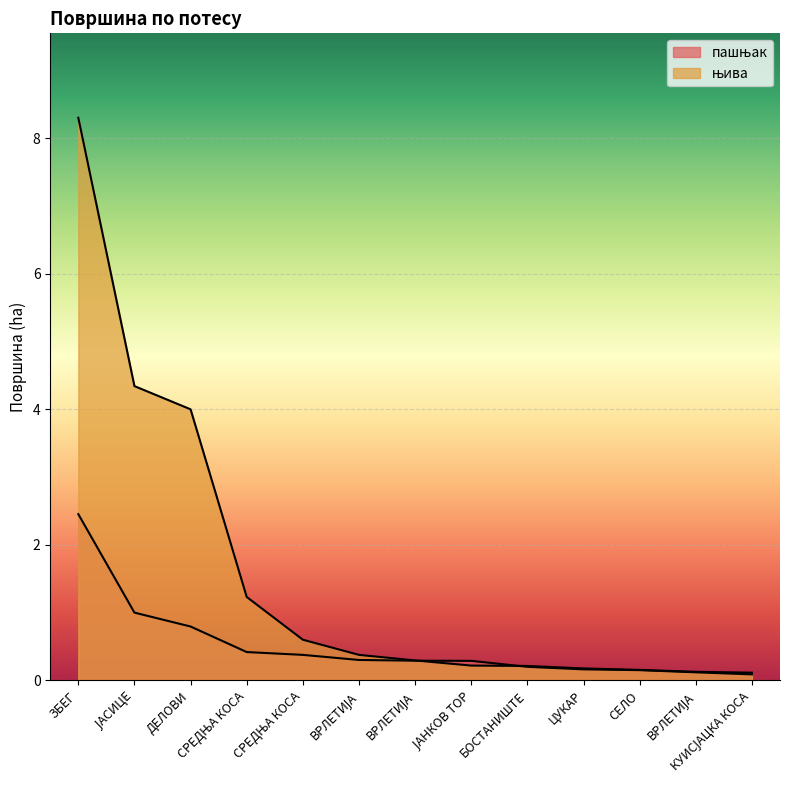

How many lines are shown in the chart?

2